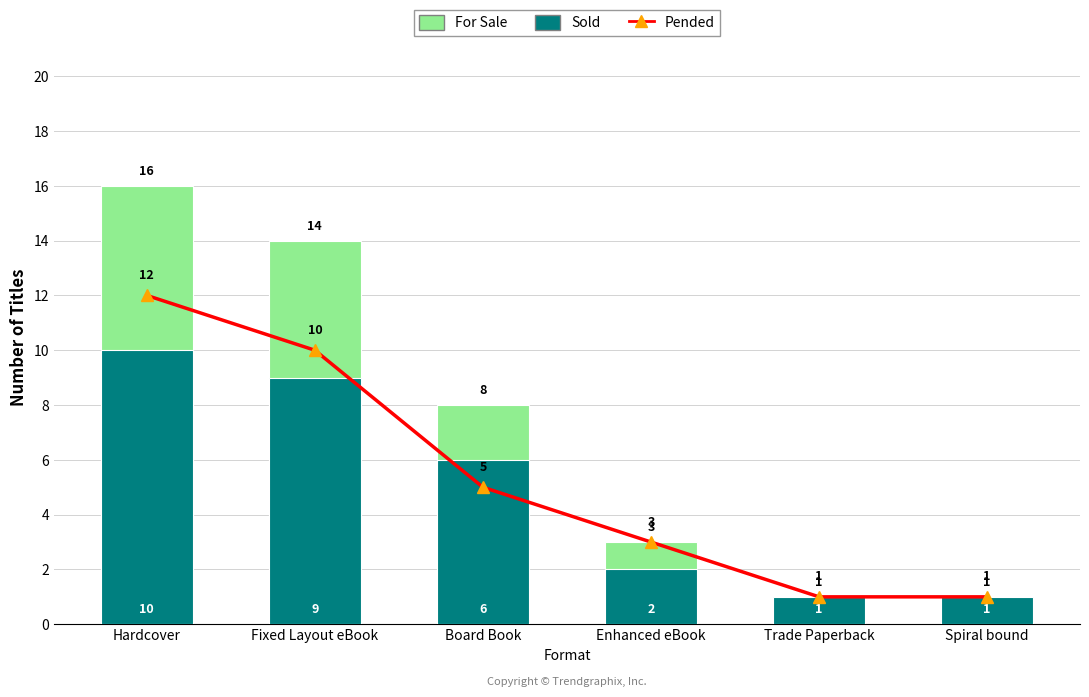

Which series has the largest total across all categories?

For Sale